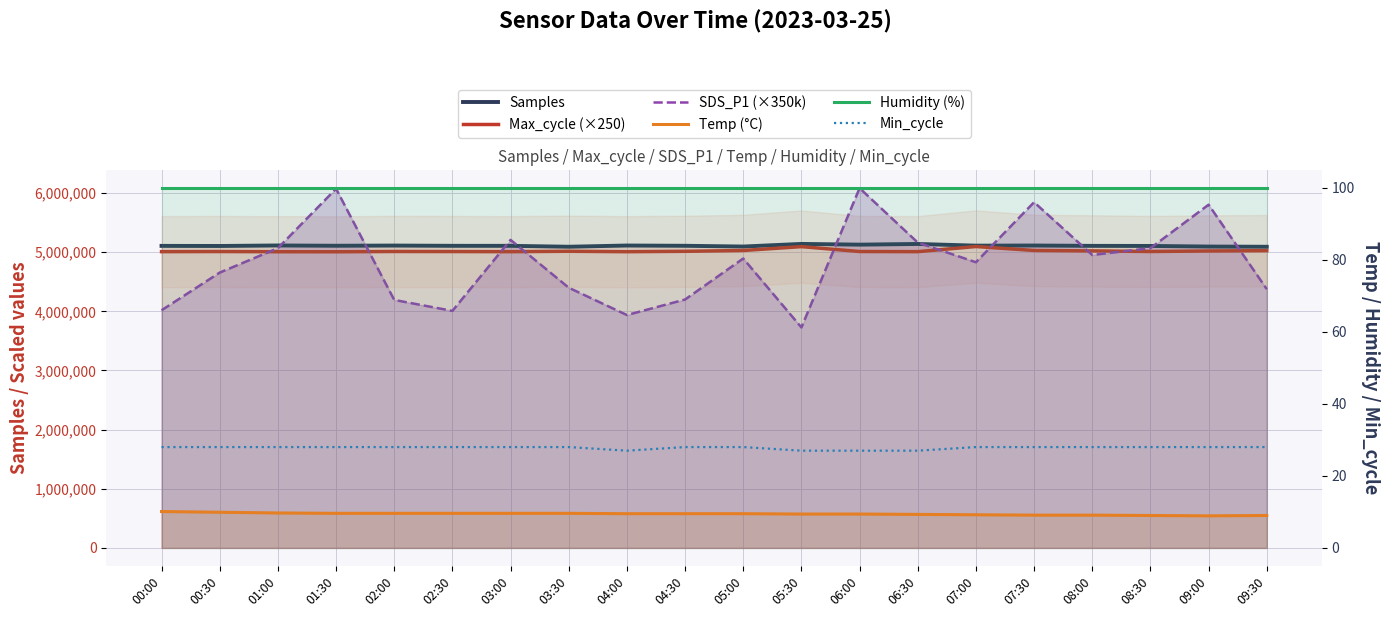

At which category is the sum across all series the highest?

06:00